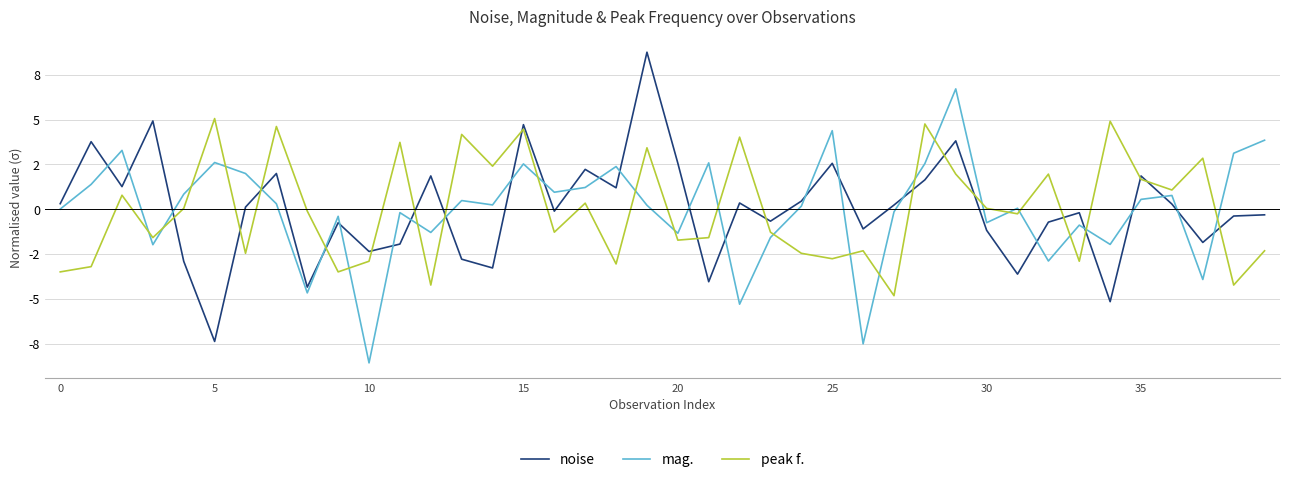

What are all the series names shown in the legend?

noise, mag., peak f.